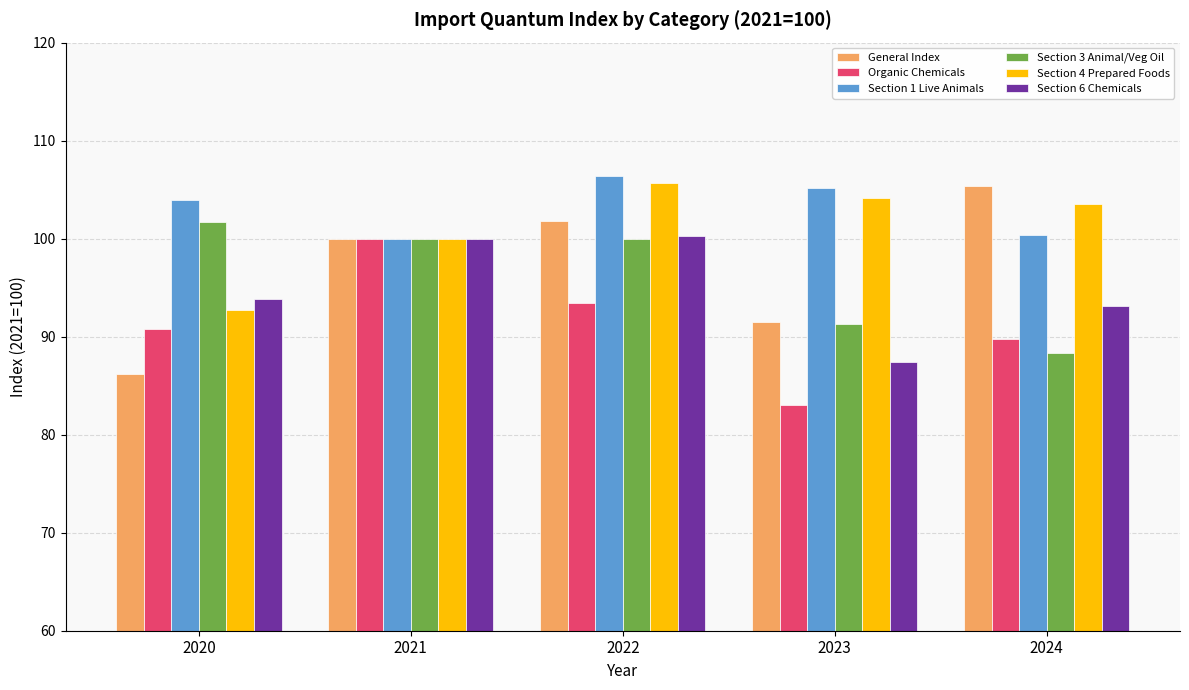

What are all the series names shown in the legend?

General Index, Organic Chemicals, Section 1 Live Animals, Section 3 Animal/Veg Oil, Section 4 Prepared Foods, Section 6 Chemicals